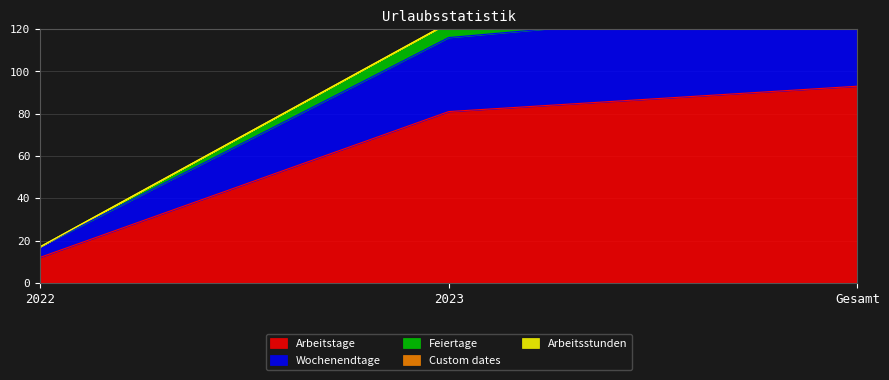

What position from the right is Gesamt?

1